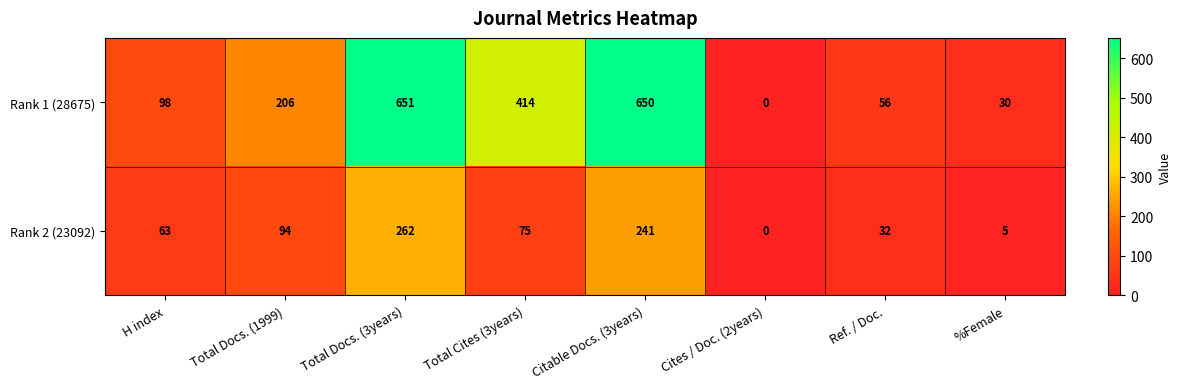

At which category is the sum across all series the highest?

Total Docs. (3years)